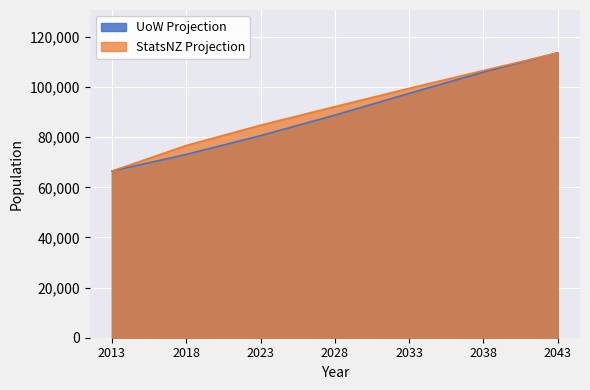

What is the value of the StatsNZ Projection point at the 6th from the left?

106600.0